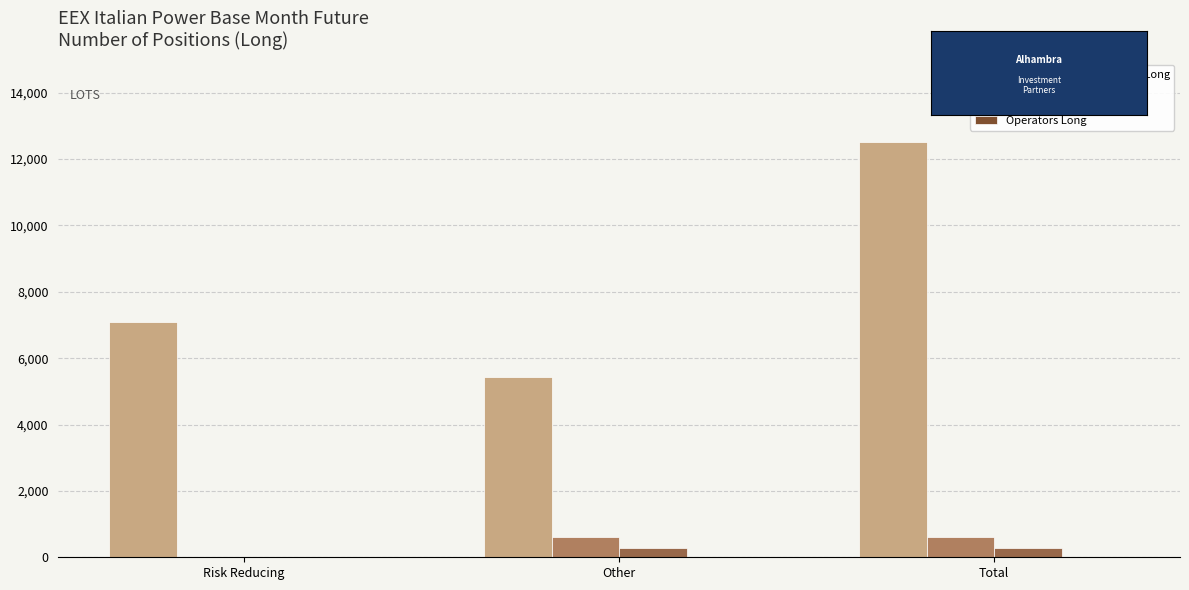

Reading left to right, transcribe all the data shown in this chart.

Commercial Undertakings Long: Risk Reducing=7075.1	Other=5441.1	Total=12516.2
Investment Firms Long: Risk Reducing=0.0	Other=621.0	Total=621.0
Investment Funds Long: Risk Reducing=0.0	Other=276.5	Total=276.5